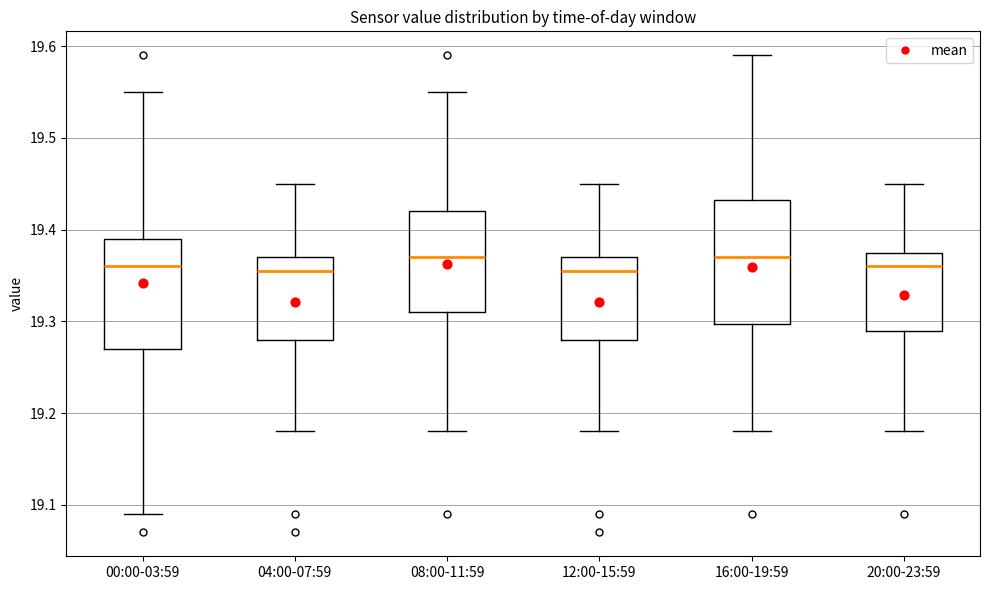

Reading left to right, read every box against the y-axis: the position of its median line, the range the box covers, and the ends of its whiskers. The values are not printed on the chart, so give them approximately, as read against the axis.

00:00-03:59: median 19.36, box 19.27 to 19.39, whiskers 19.09 to 19.55
04:00-07:59: median 19.36, box 19.28 to 19.37, whiskers 19.18 to 19.45
08:00-11:59: median 19.37, box 19.31 to 19.42, whiskers 19.18 to 19.55
12:00-15:59: median 19.36, box 19.28 to 19.37, whiskers 19.18 to 19.45
16:00-19:59: median 19.37, box 19.30 to 19.43, whiskers 19.18 to 19.59
20:00-23:59: median 19.36, box 19.29 to 19.38, whiskers 19.18 to 19.45